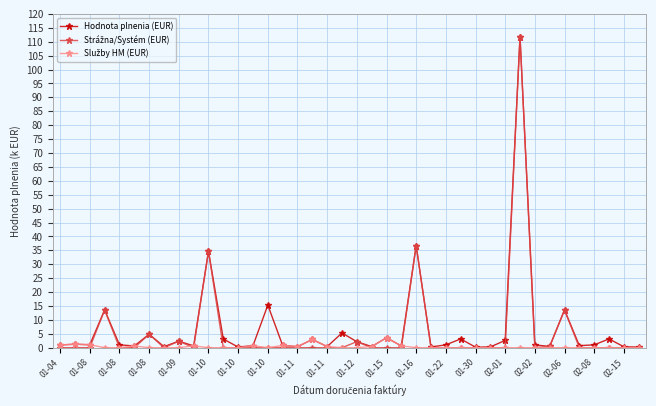

What is the highest value of the Hodnota plnenia (EUR) series?

111.8